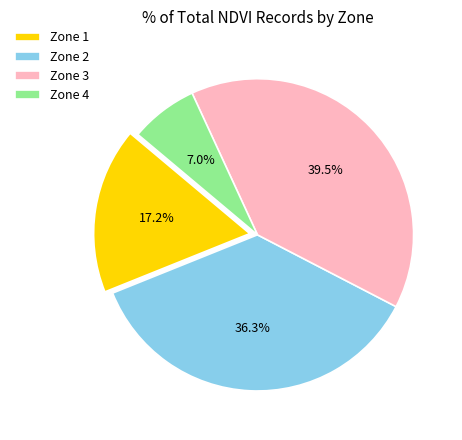

Is there any slice that represents more than half of the pie?

No